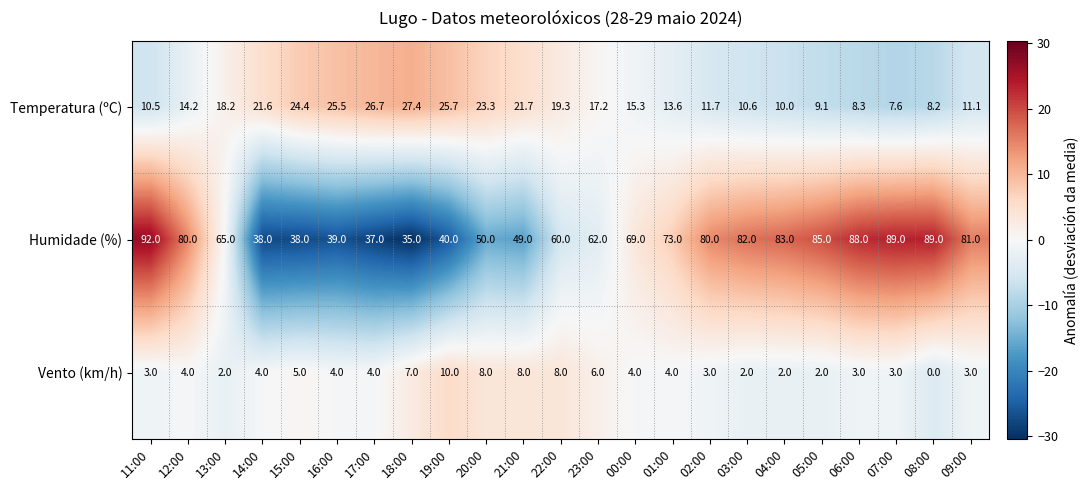

The Temperatura (ºC) series shows 17.2 at 23:00. True or false?

True